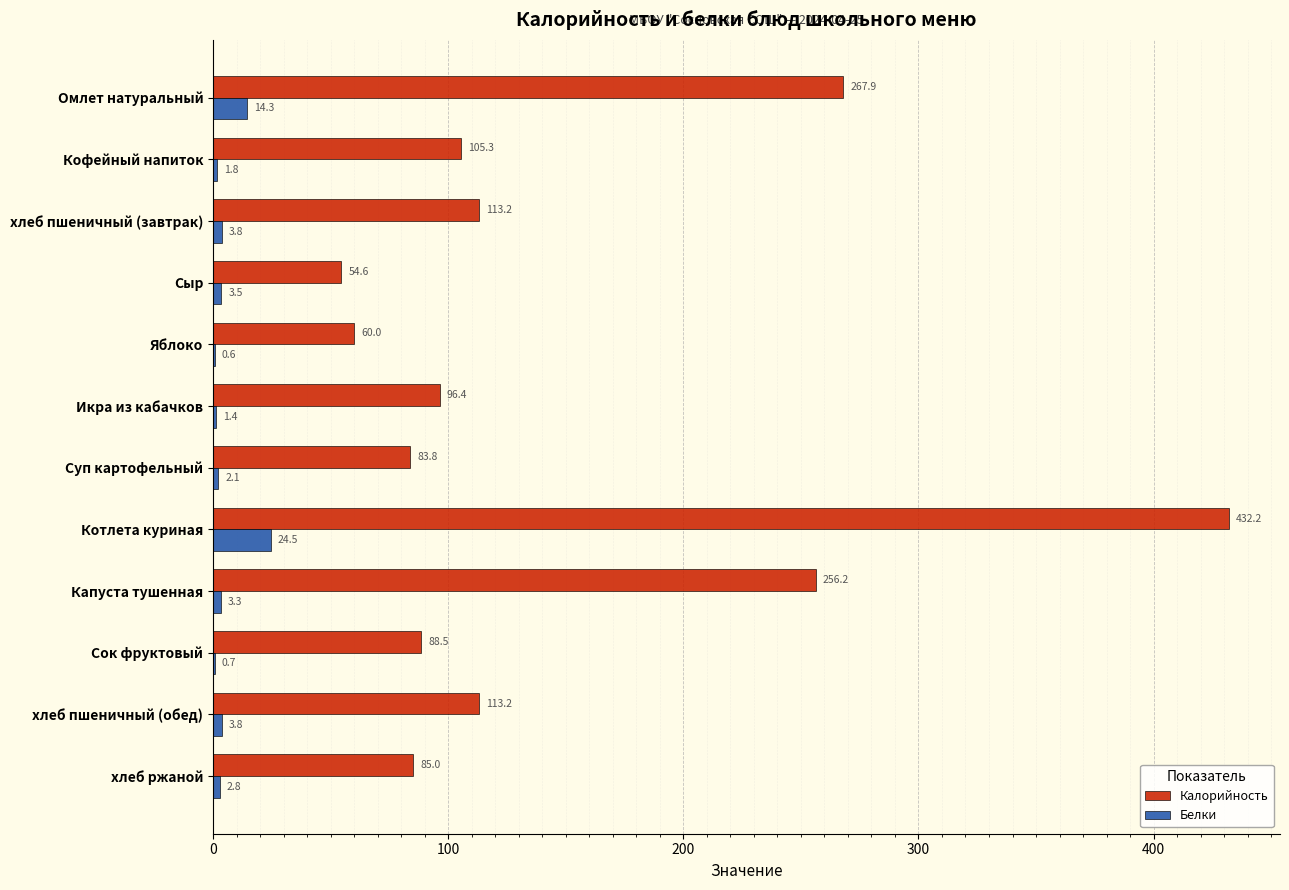

The value of Калорийность at Кофейный напиток is 32.0. True or false?

False